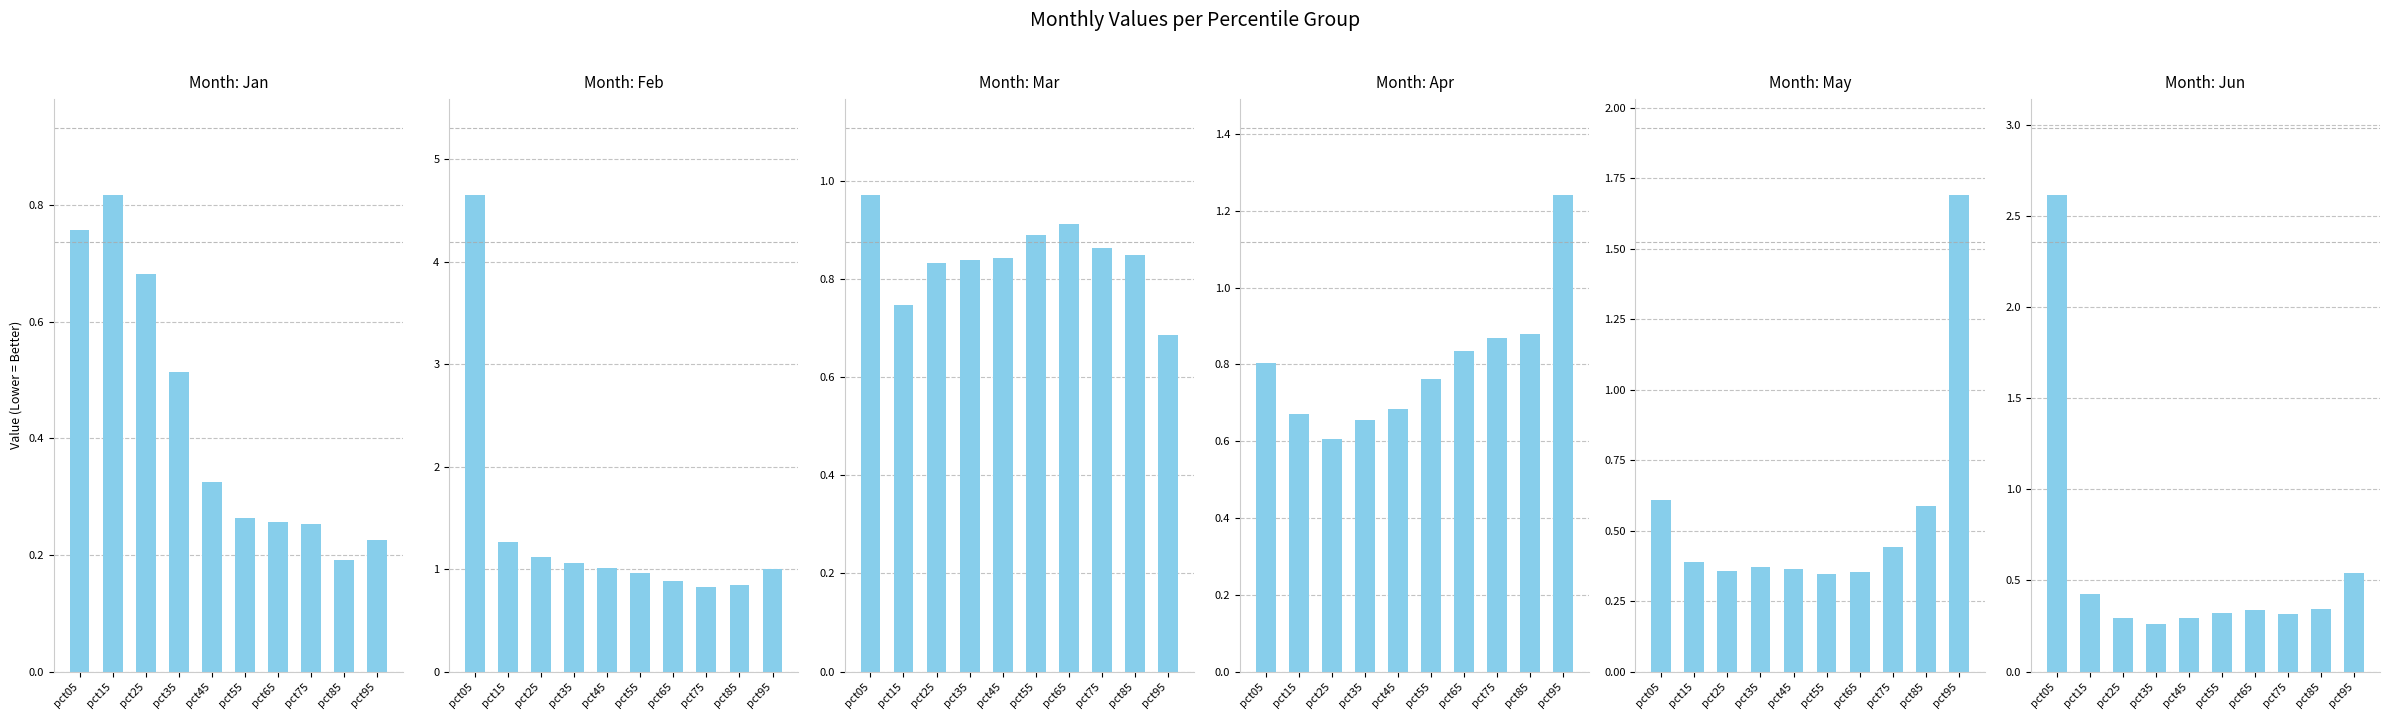

Which series has the widest spread of values?

Feb